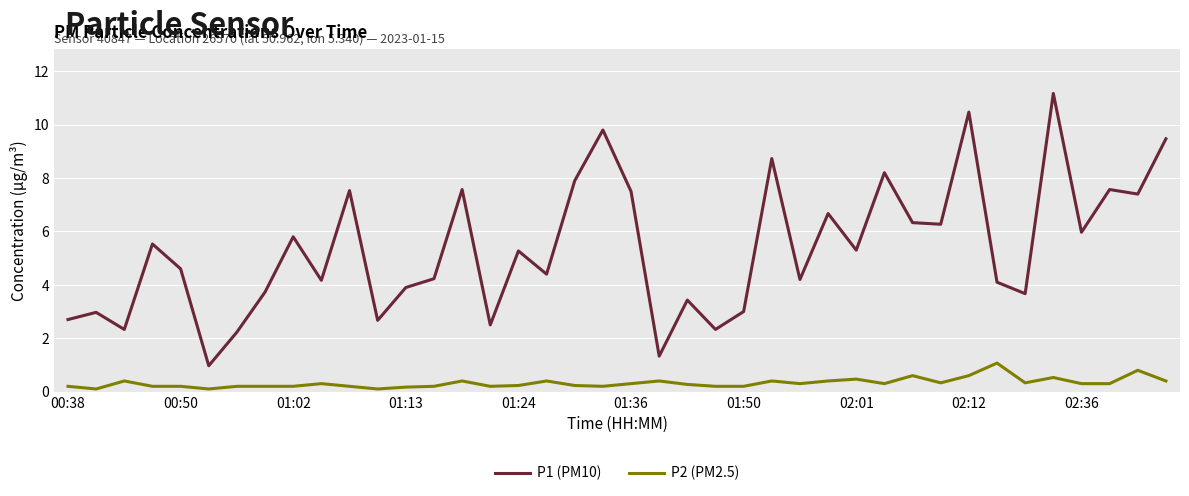

Which series has the widest spread of values?

P1 (PM10)